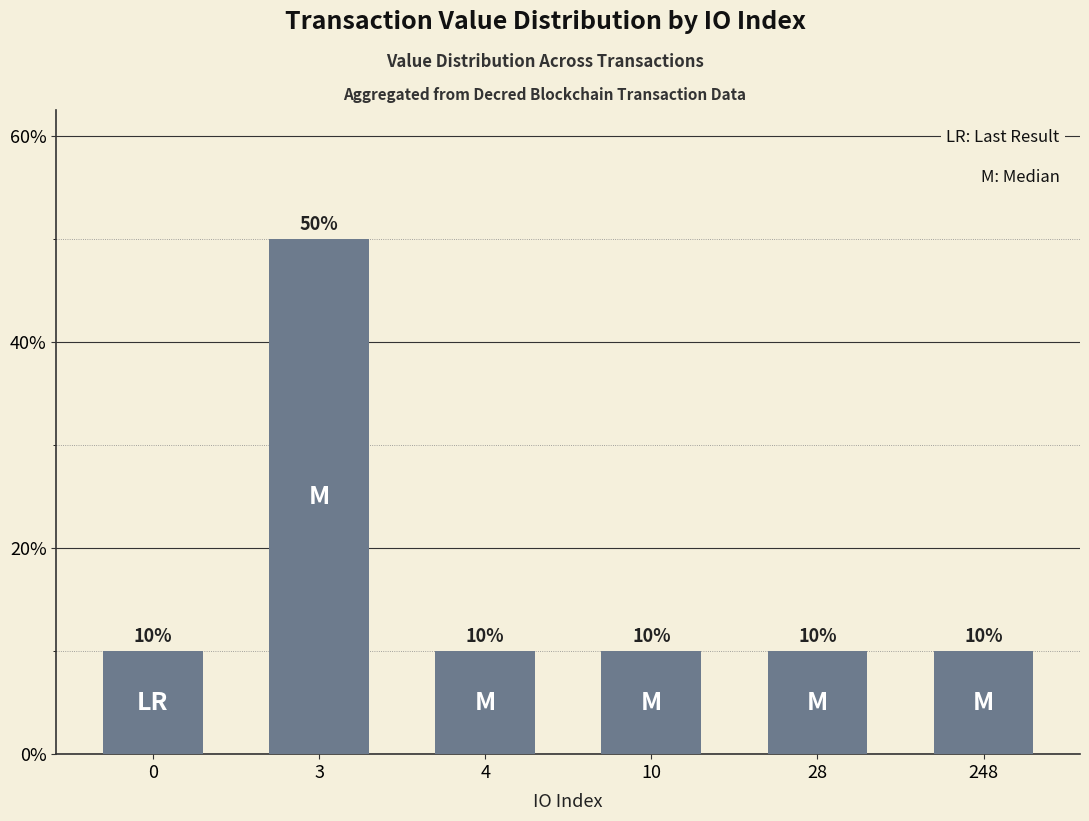

How many bars are there in total?

6